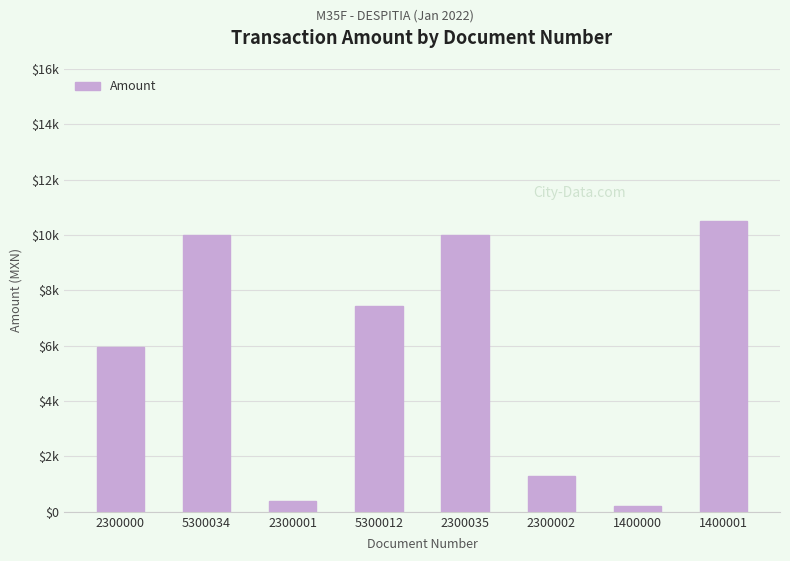

Does the chart contain any negative values?

No